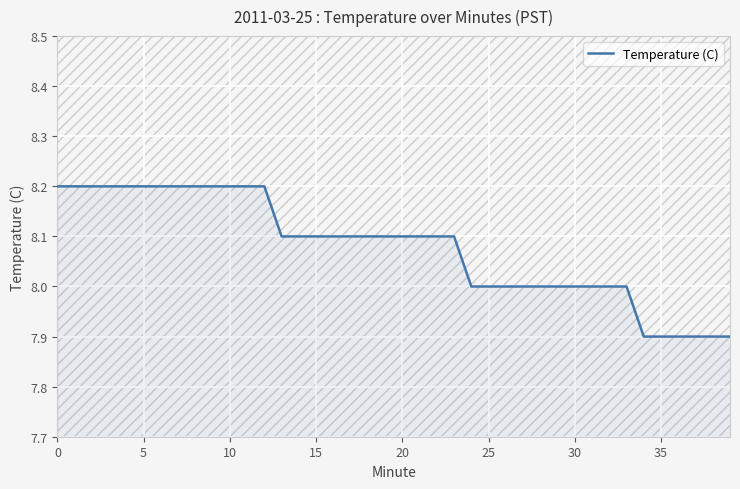

What is the smallest value displayed?

7.9